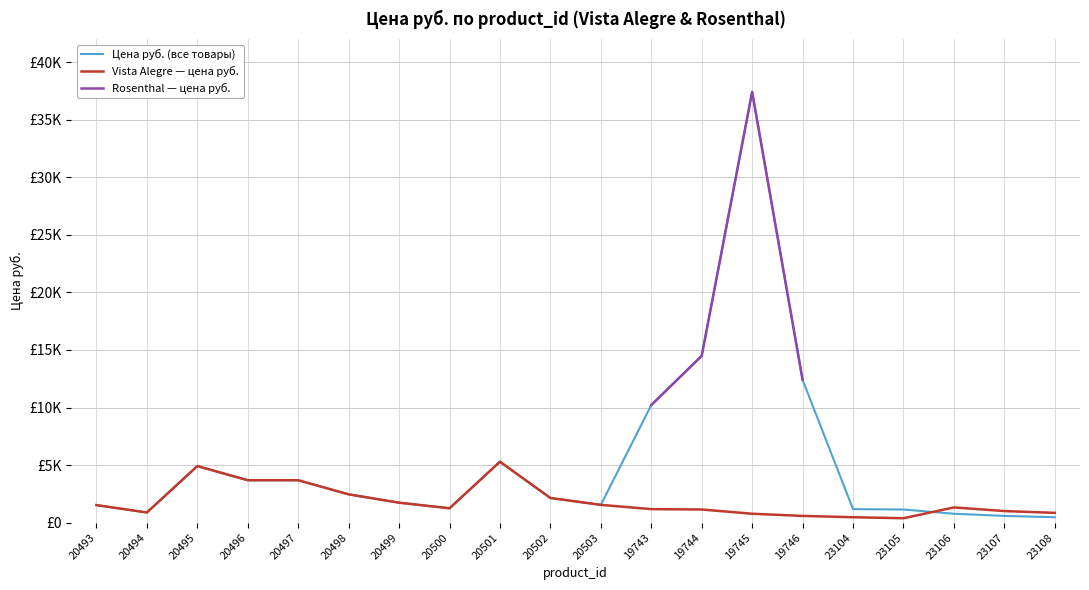

At 20495, list the series in order from smallest to largest.

Цена руб., Vista Alegre